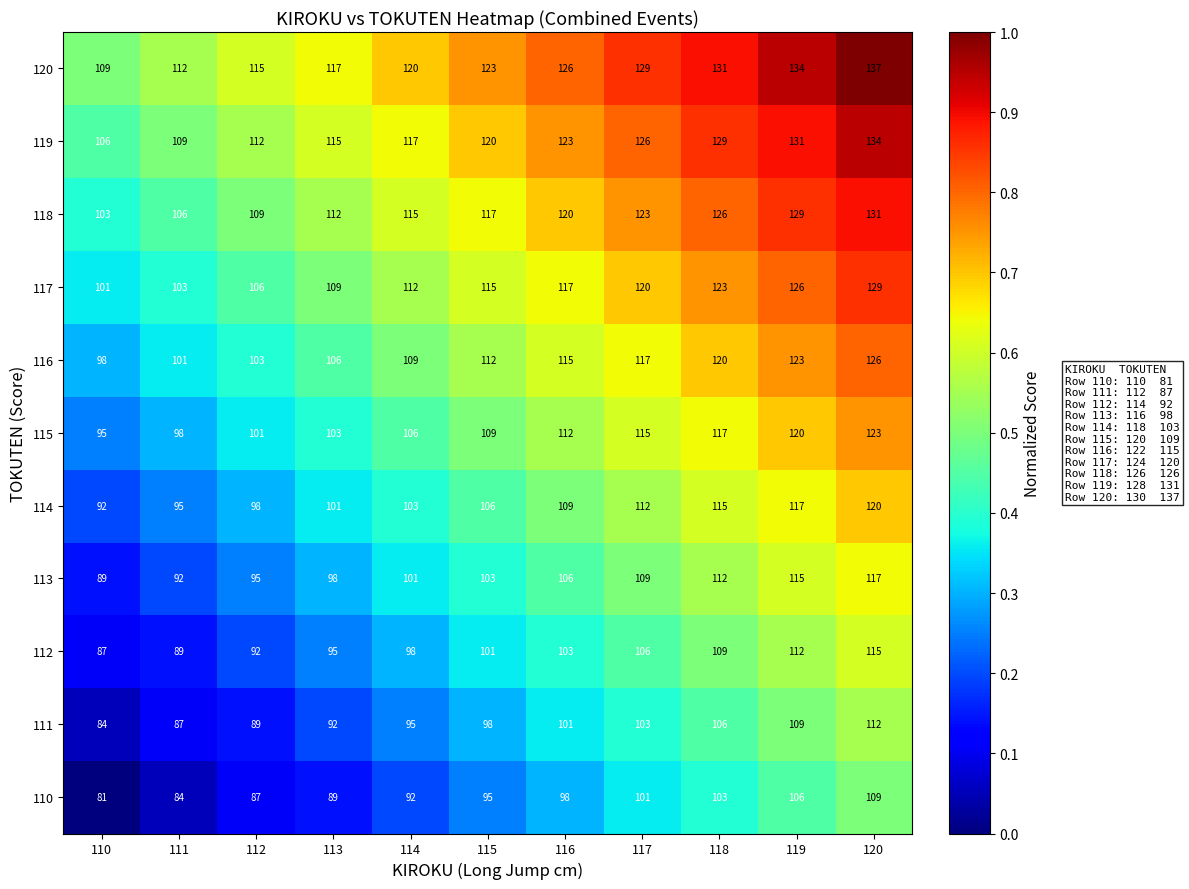

At which category is the sum across all series the highest?

120